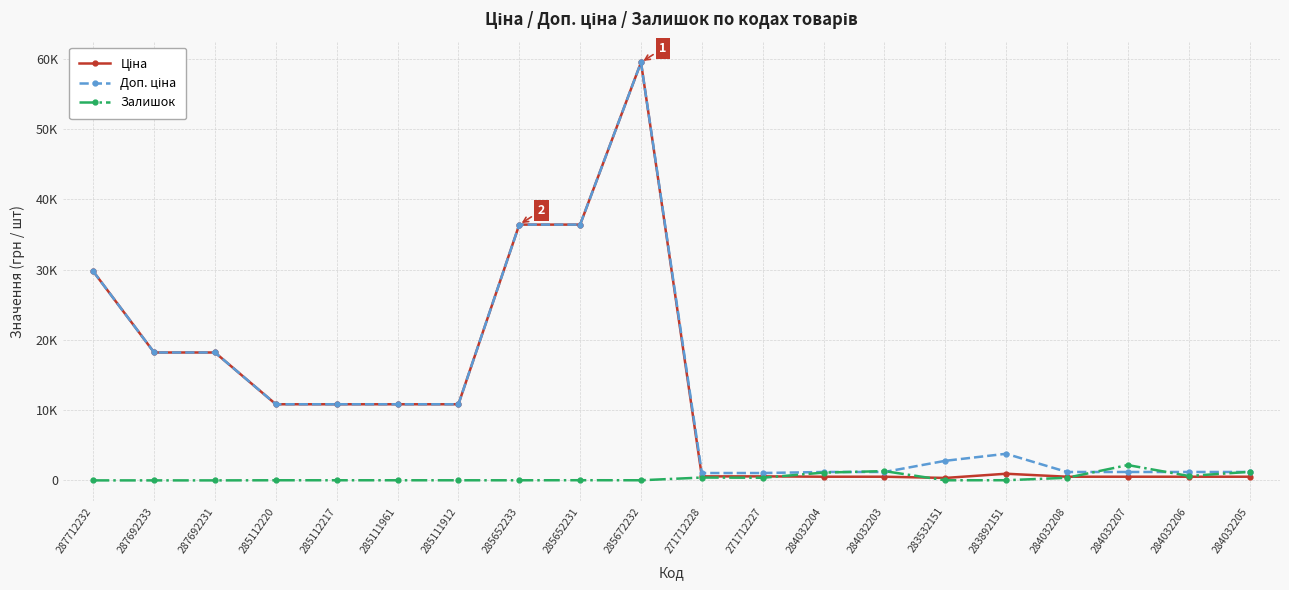

What is the average value of the Залишок series?

388.4